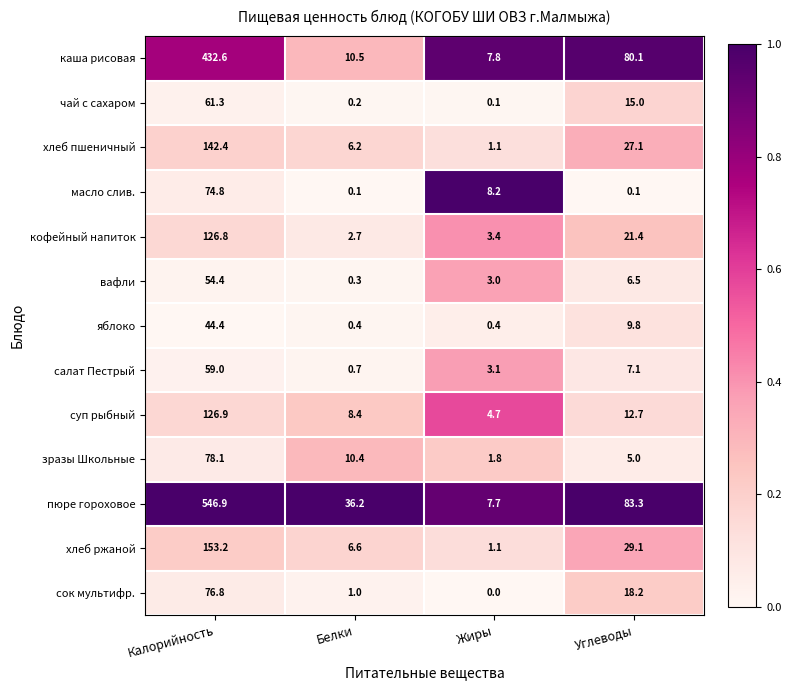

What is the difference between the maximum and minimum values in the зразы Школьные series?

76.3